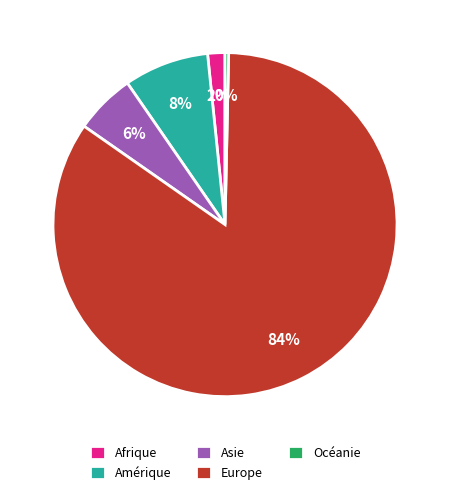

To the nearest percent, what is the combined percentage of Europe and Afrique?

86%